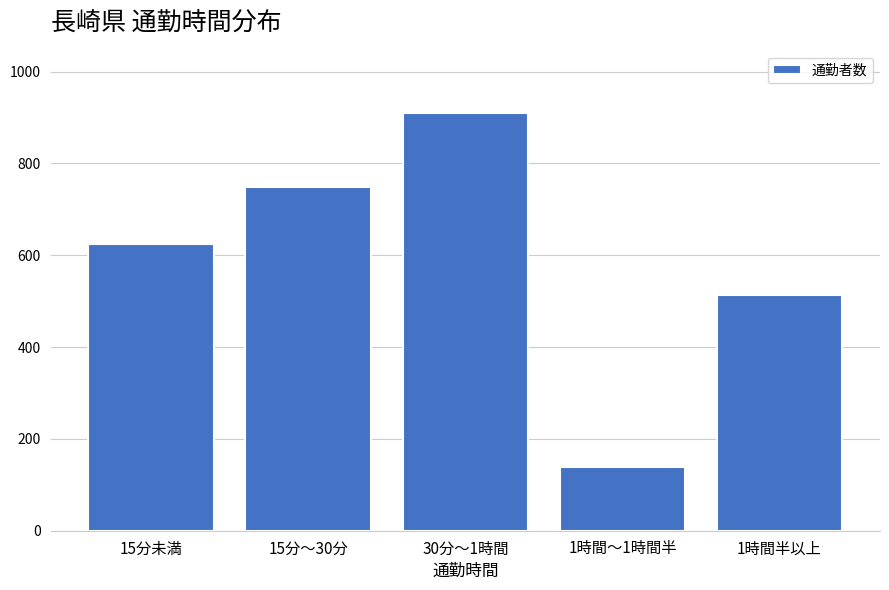

Reading right to left, transcribe all the data shown in this chart.

1時間半以上=513	1時間～1時間半=139	30分～1時間=909	15分～30分=749	15分未満=624